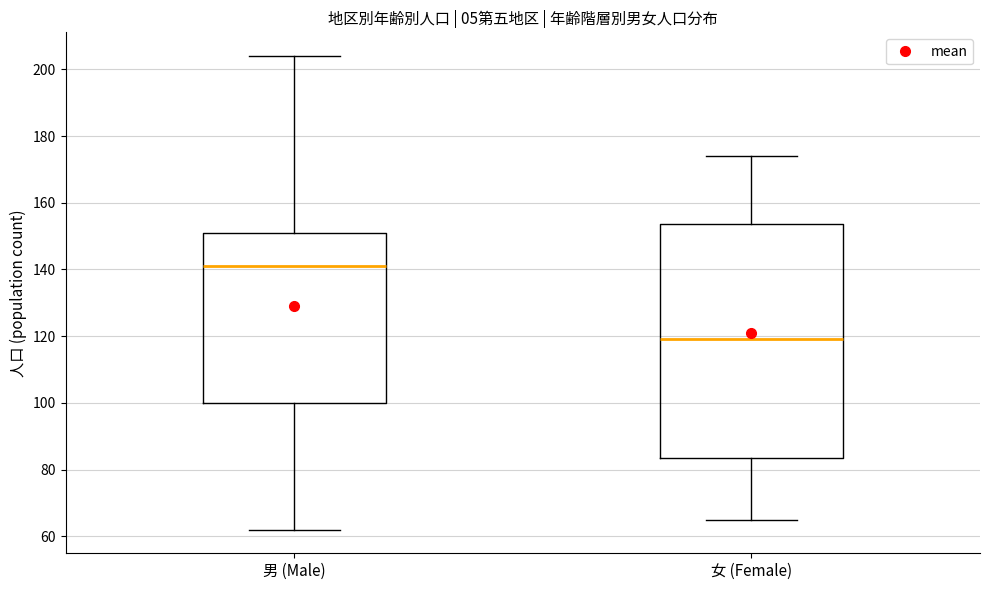

Reading left to right, read every box against the y-axis: the position of its median line, the range the box covers, and the ends of its whiskers. The values are not printed on the chart, so give them approximately, as read against the axis.

男 (Male): median 142, box 100 to 152, whiskers 62 to 204
女 (Female): median 120, box 84 to 154, whiskers 66 to 174